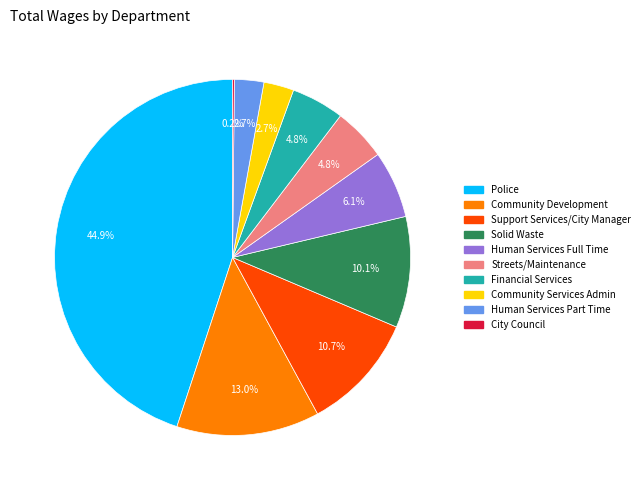

Is there any slice that represents more than half of the pie?

No